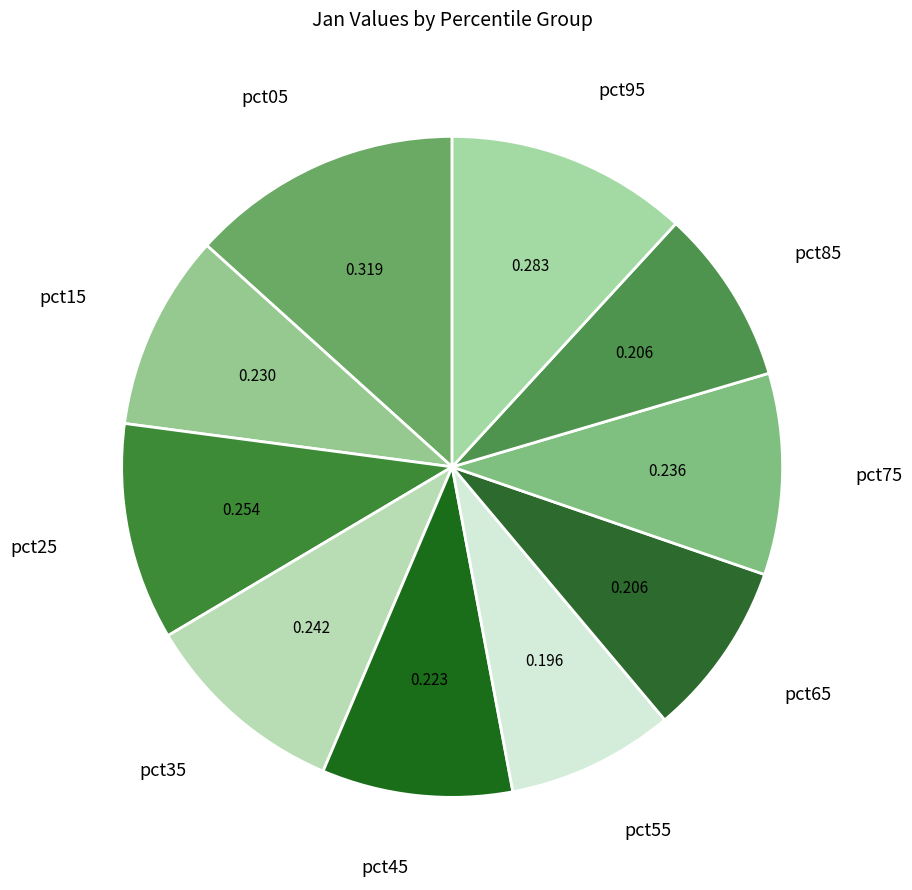

Is pct35 the majority of the pie?

No